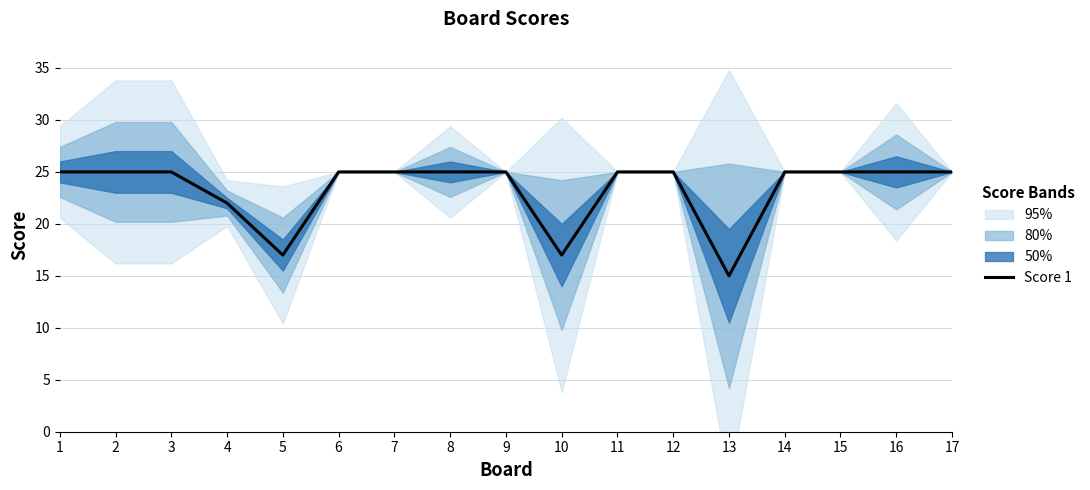

Does the chart have visible grid lines?

Yes